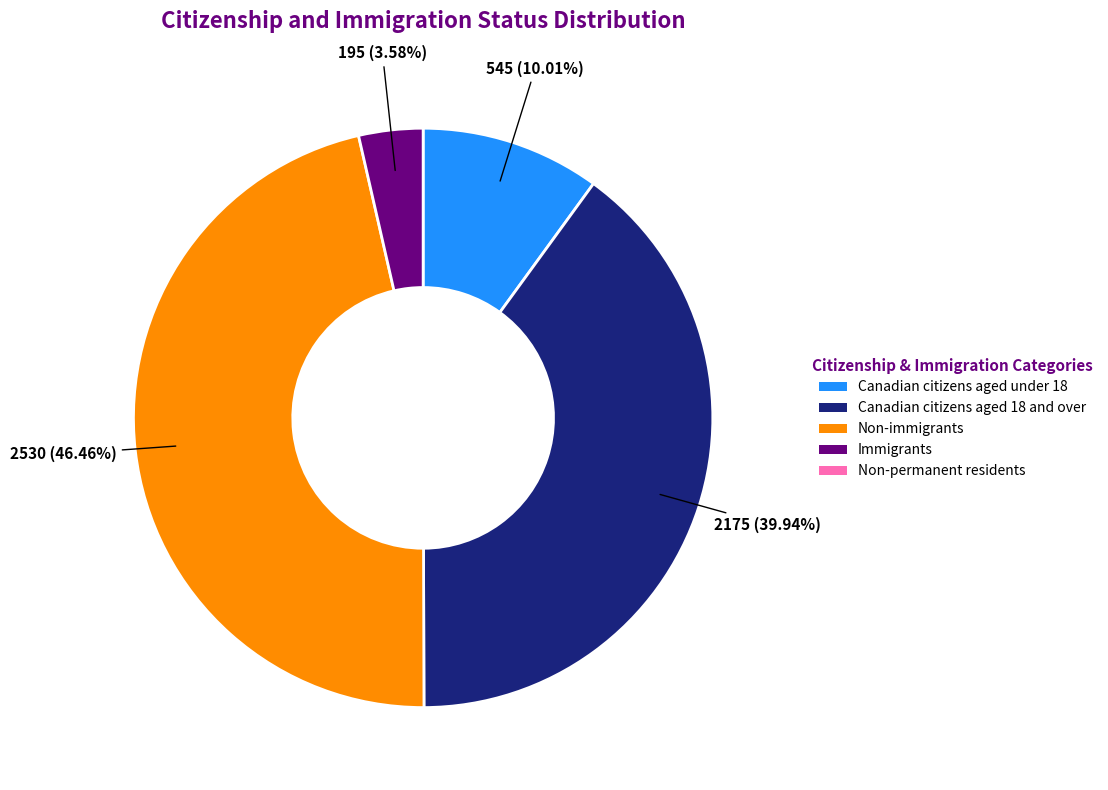

Does any single category account for the majority?

No